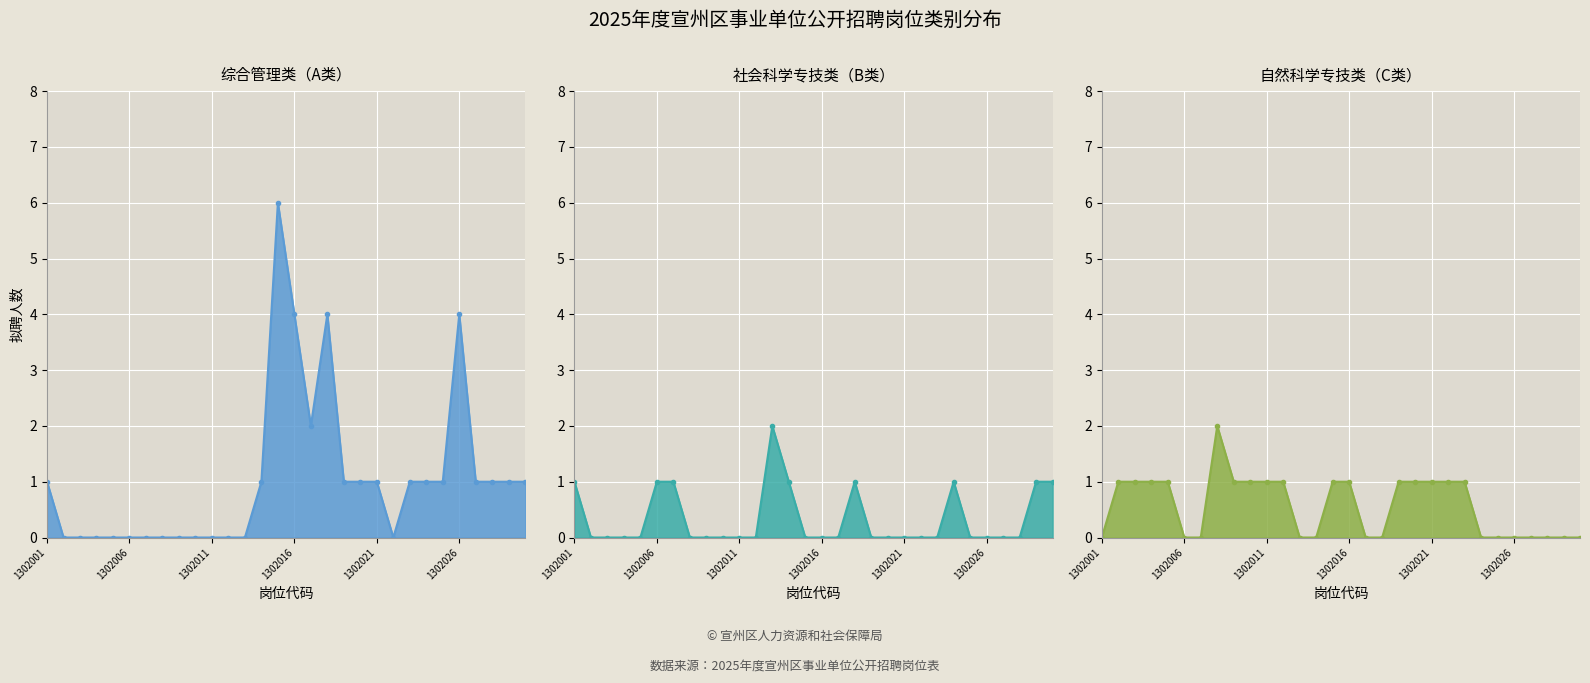

Which series ends up on top after the final intersection of 社会科学专技类（B类） and 自然科学专技类（C类）?

社会科学专技类（B类）